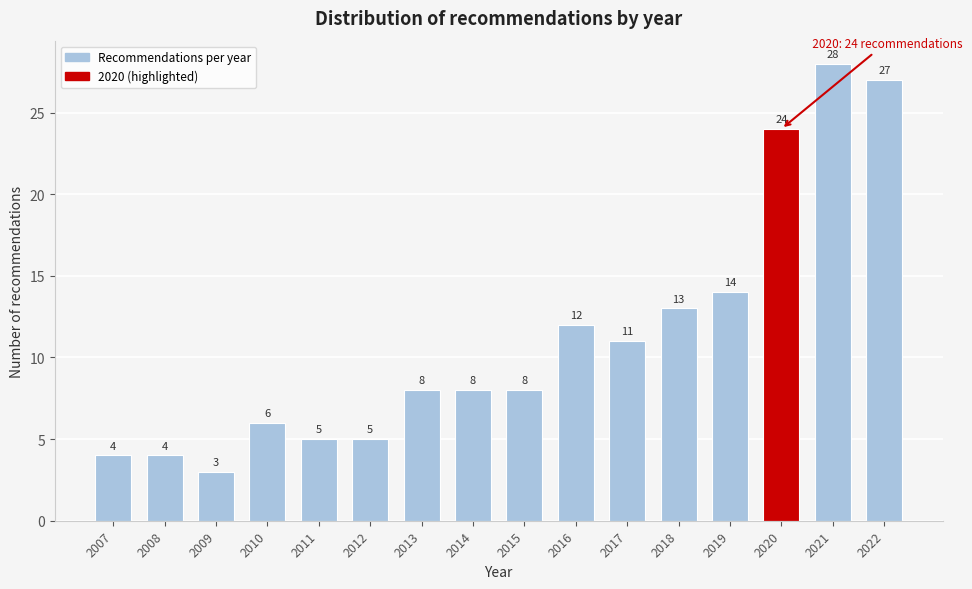

Reading right to left, what are all the values shown in this chart?

2022=27	2021=28	2020=24	2019=14	2018=13	2017=11	2016=12	2015=8	2014=8	2013=8	2012=5	2011=5	2010=6	2009=3	2008=4	2007=4